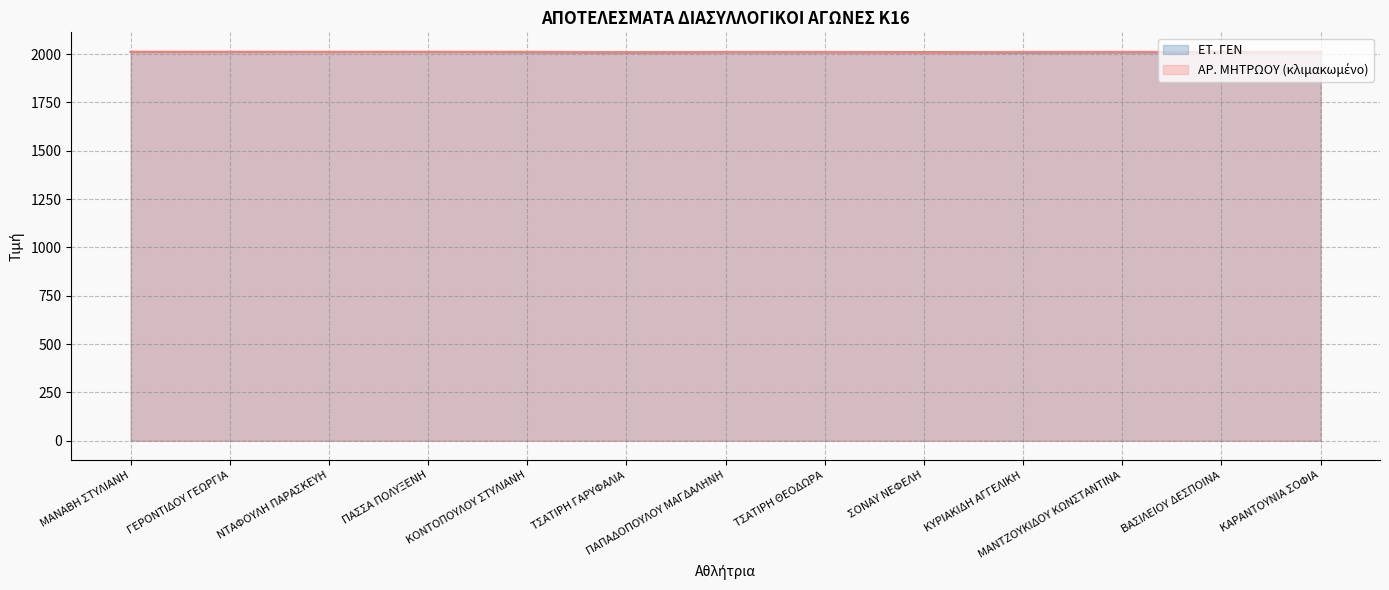

At how many categories does at least one series exceed 2011?

11